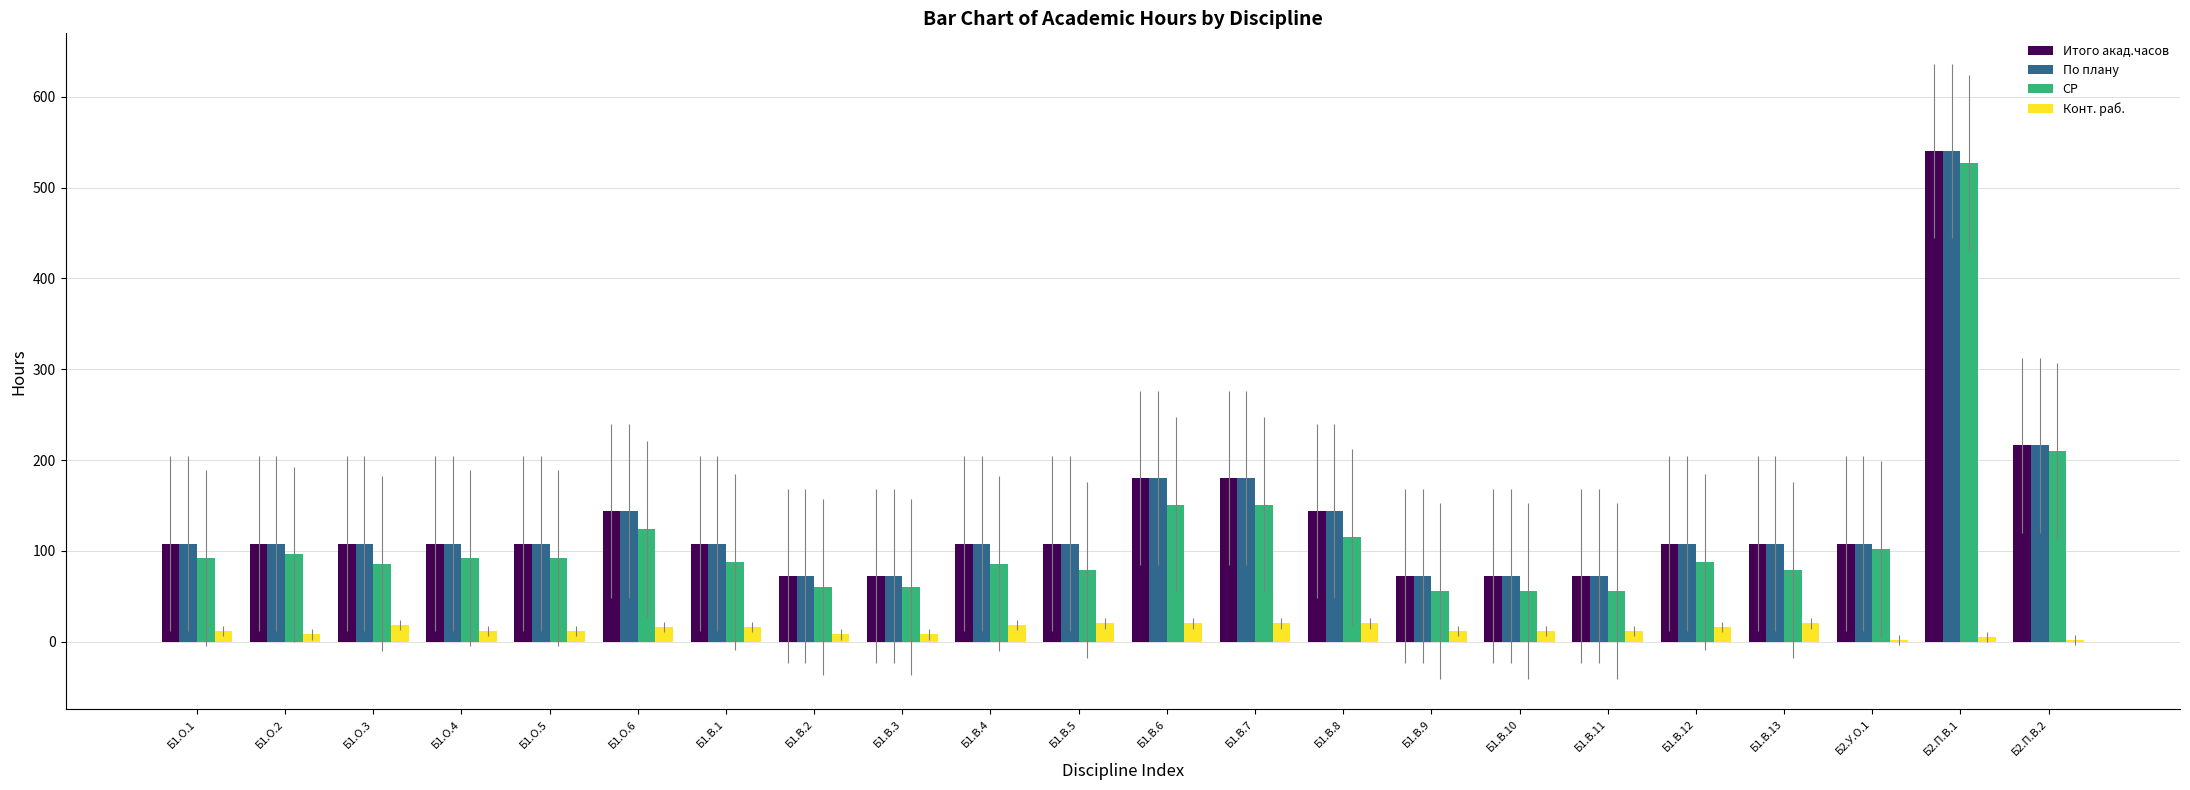

Which series has the largest range (max minus min)?

СР